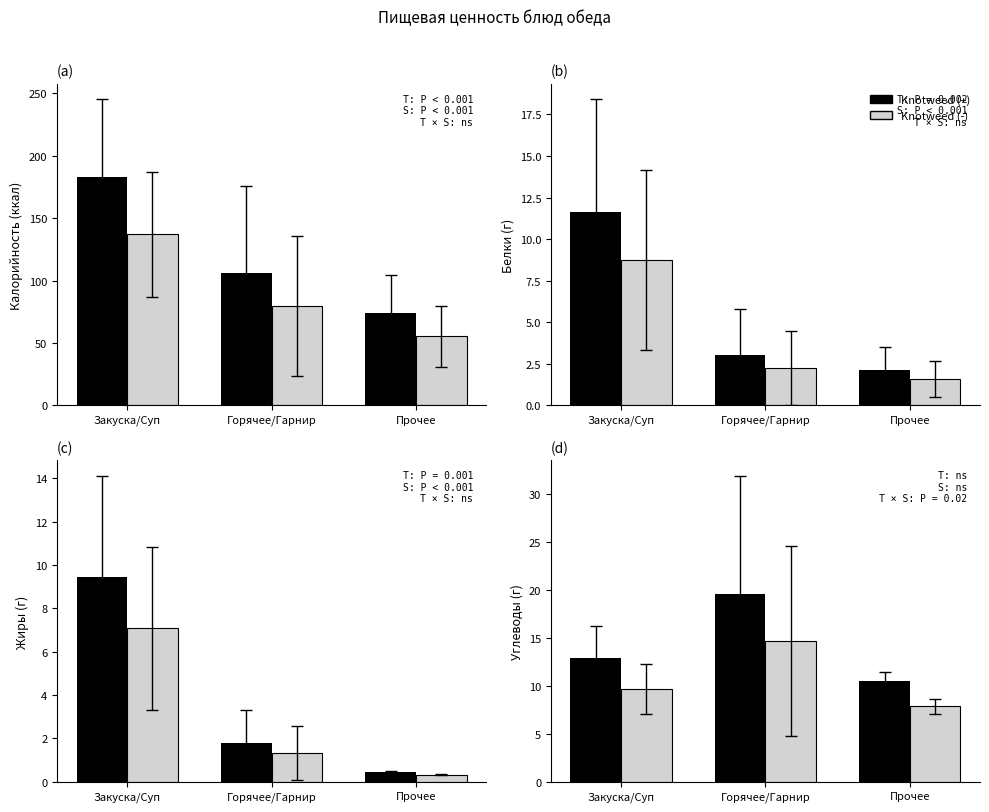

The Knotweed (+) series shows 12.9 at Закуска/Суп. True or false?

True